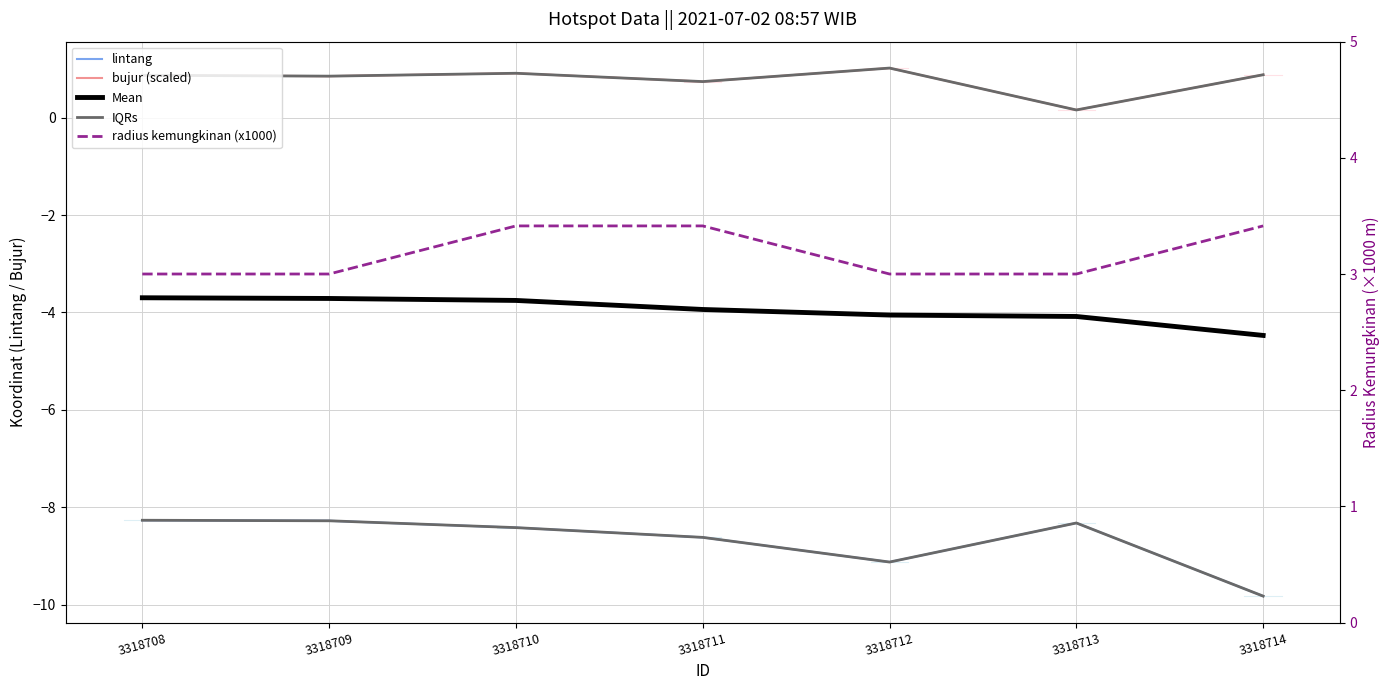

Rank the categories by bujur (scaled) value from lowest to highest.

3318713, 3318711, 3318709, 3318708, 3318714, 3318710, 3318712